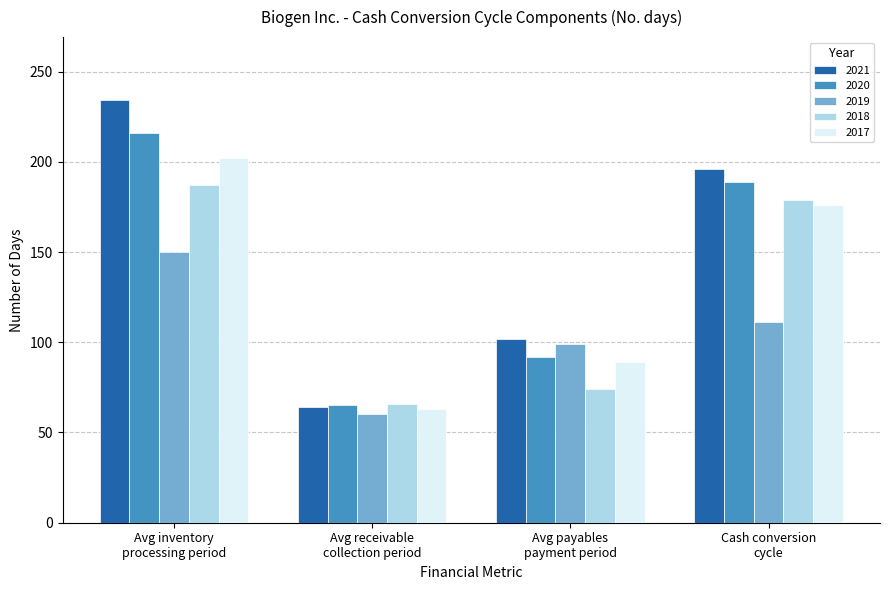

At which label does 2020 reach its minimum?

Avg receivable
collection period